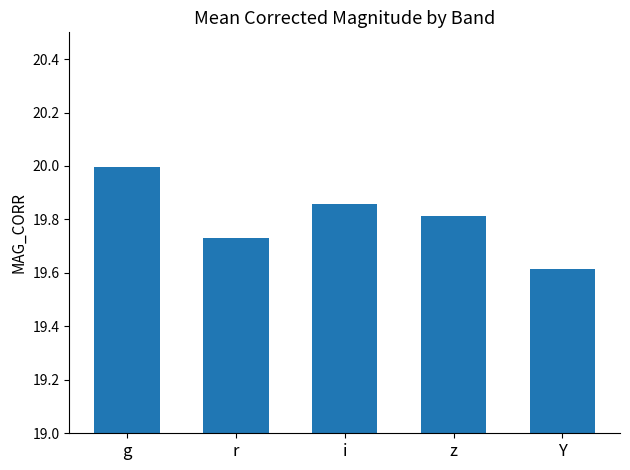

The value at i is 6.8. True or false?

False